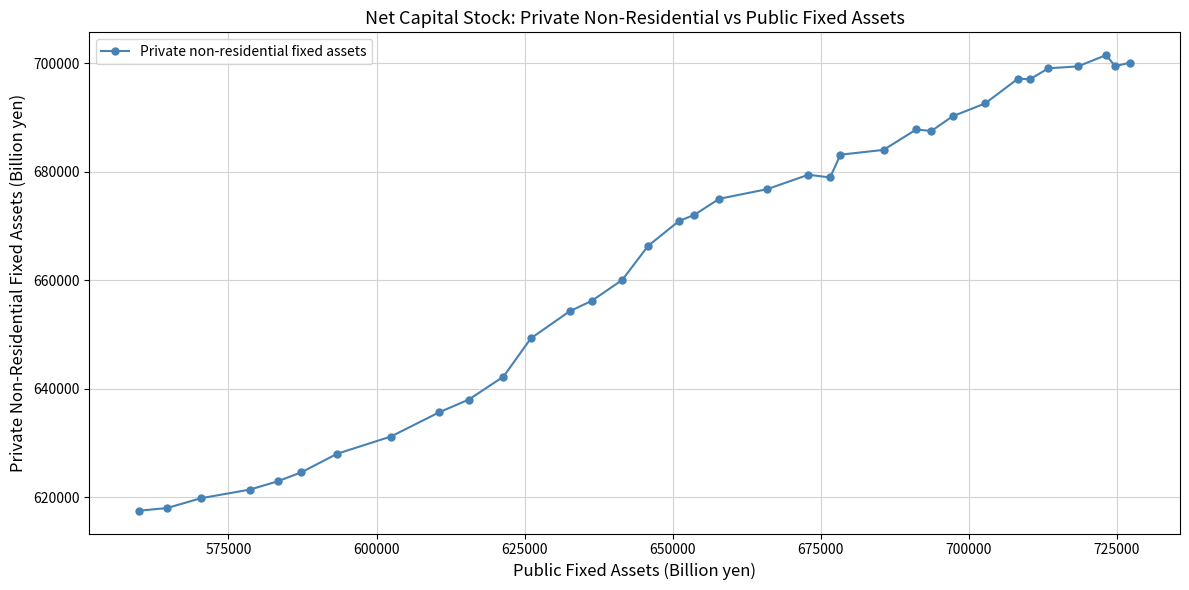

What is the difference between the maximum and minimum values?

83995.9